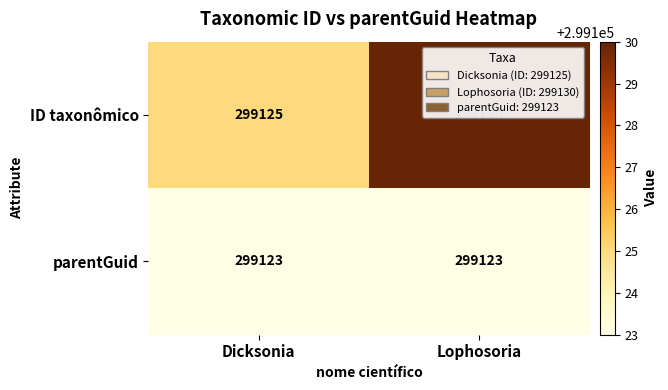

Which series has the largest total across all categories?

ID taxonômico